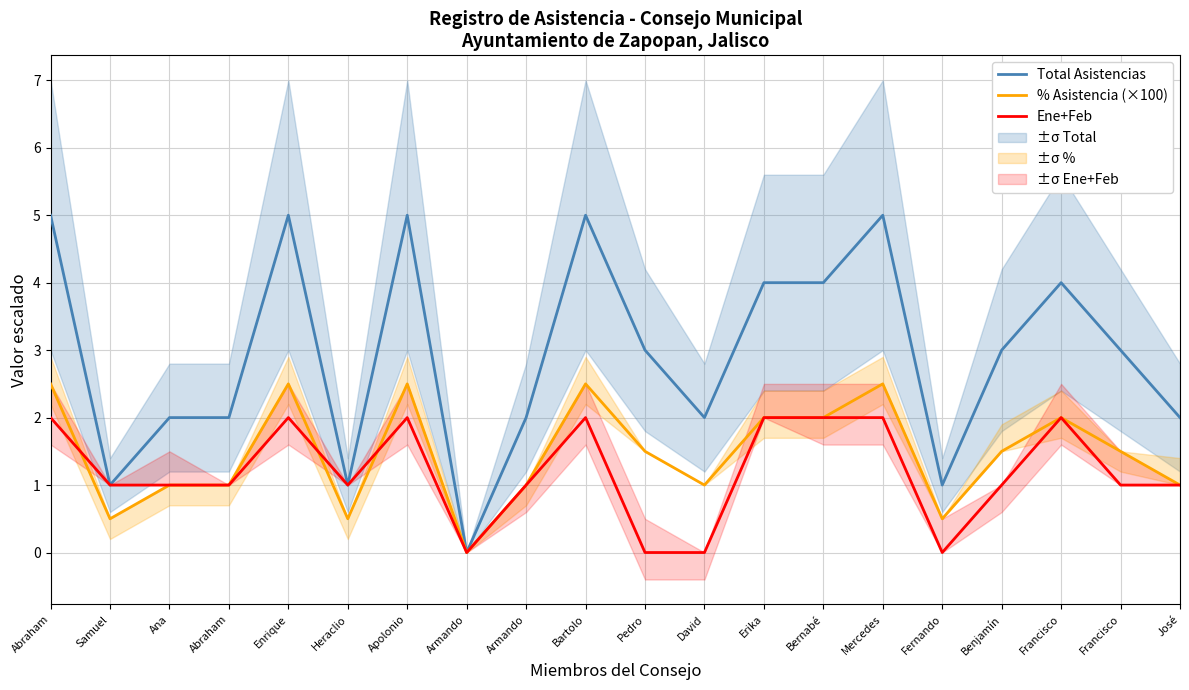

Which series has the largest total across all categories?

Total Asistencias